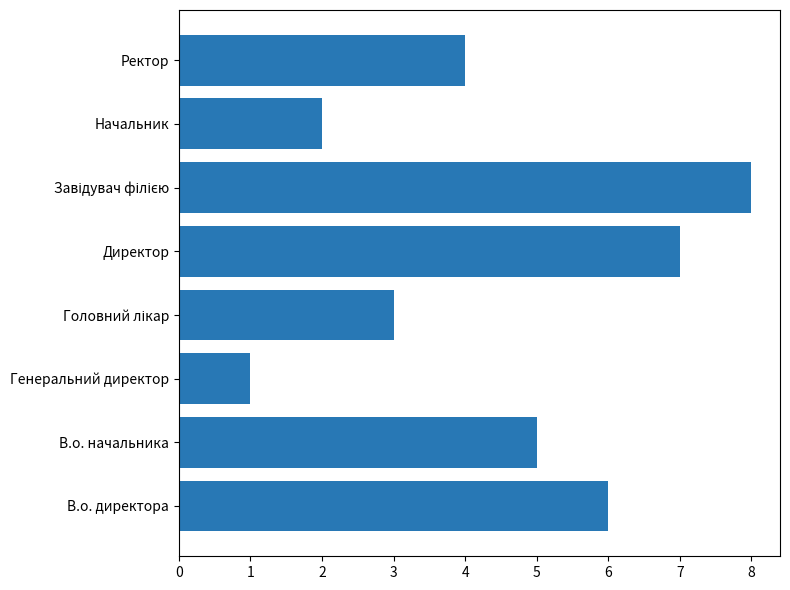

Does the chart contain stacked bars?

No